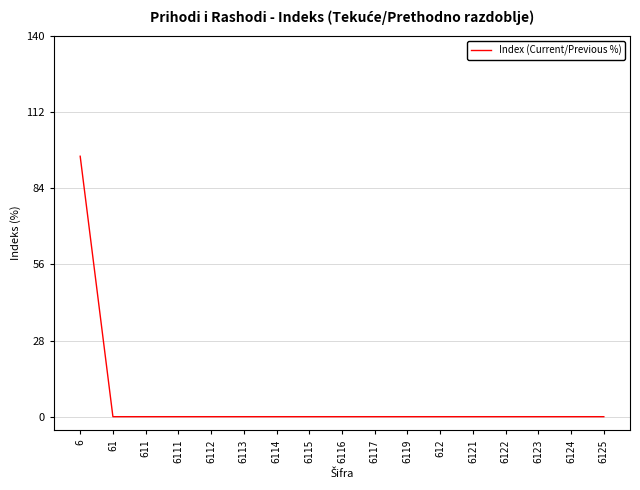

Reading left to right, what are all the values shown in this chart?

95.8	0.0	0.0	0.0	0.0	0.0	0.0	0.0	0.0	0.0	0.0	0.0	0.0	0.0	0.0	0.0	0.0